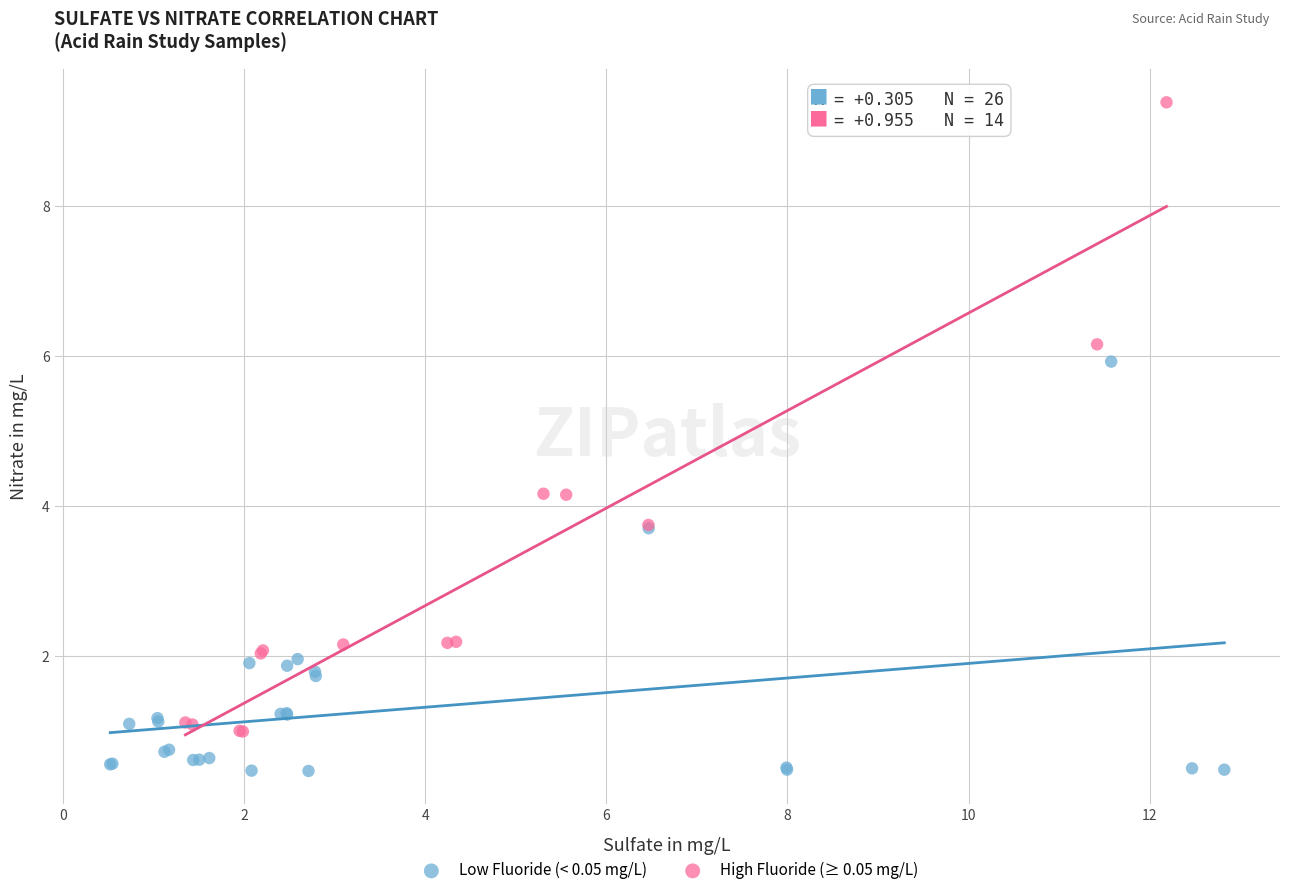

Which series reaches the maximum Y coordinate?

High Fluoride (≥ 0.05 mg/L)